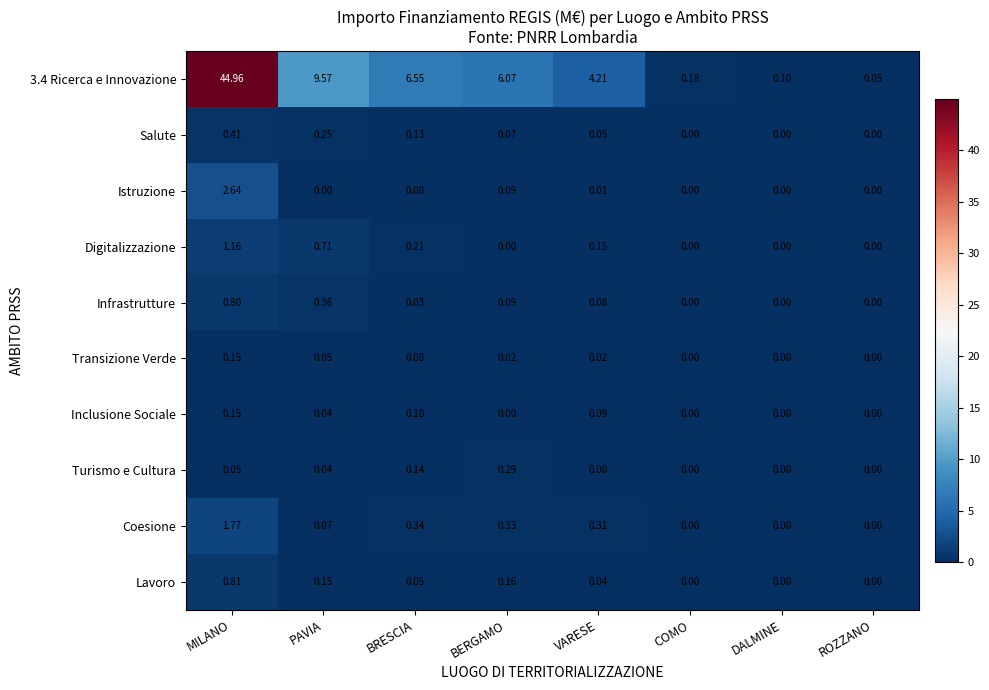

At which category is the sum across all series the highest?

MILANO